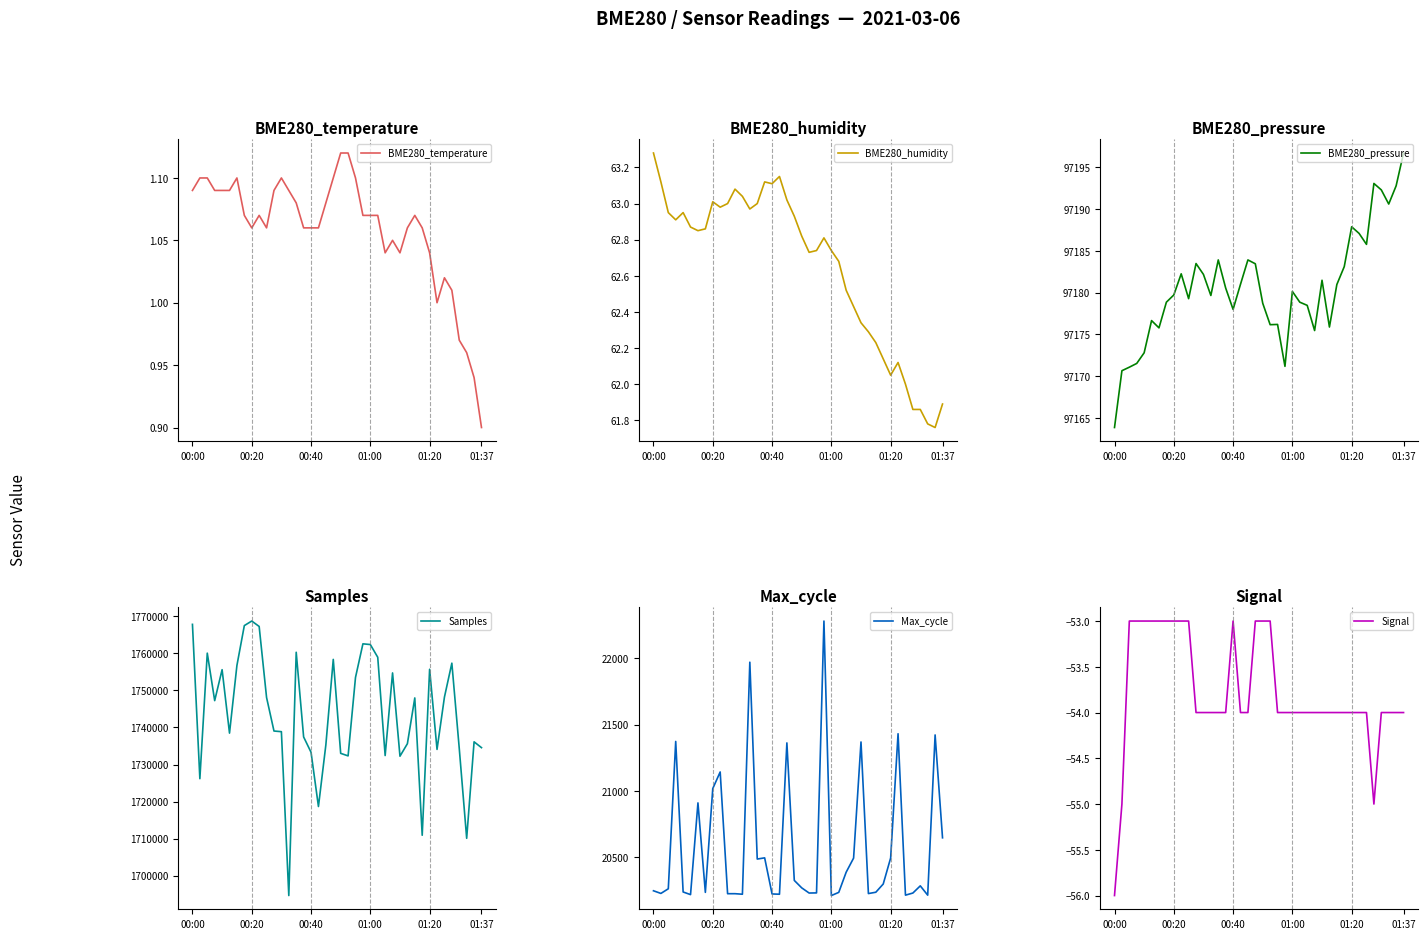

Which category has the lowest value in the BME280_temperature series?

01:37